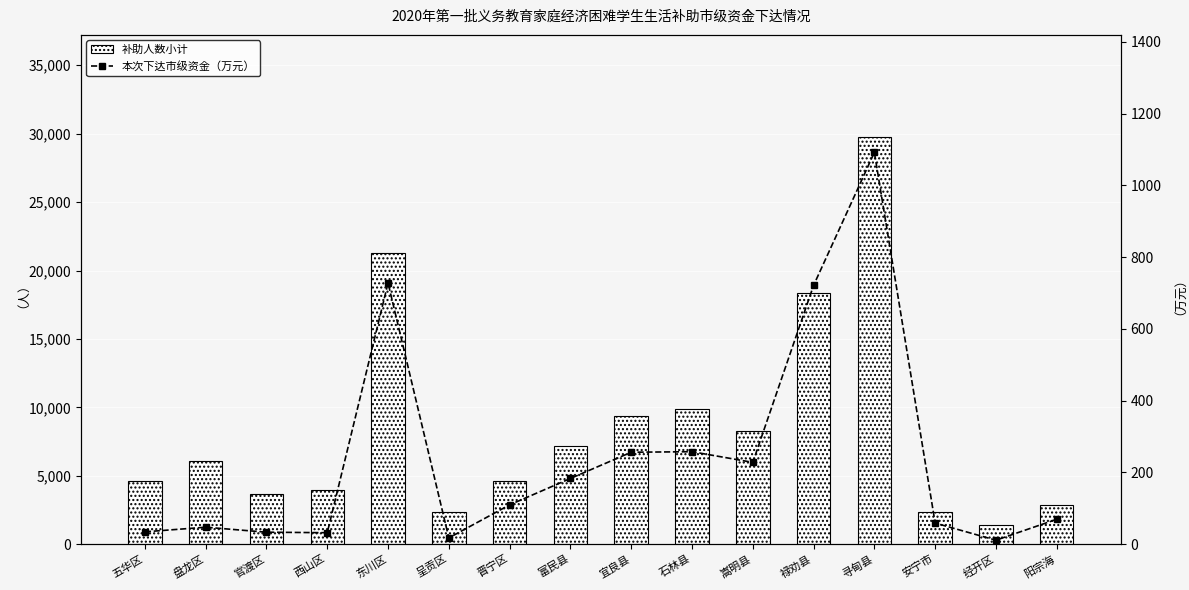

Which series has the largest total across all categories?

补助人数小计